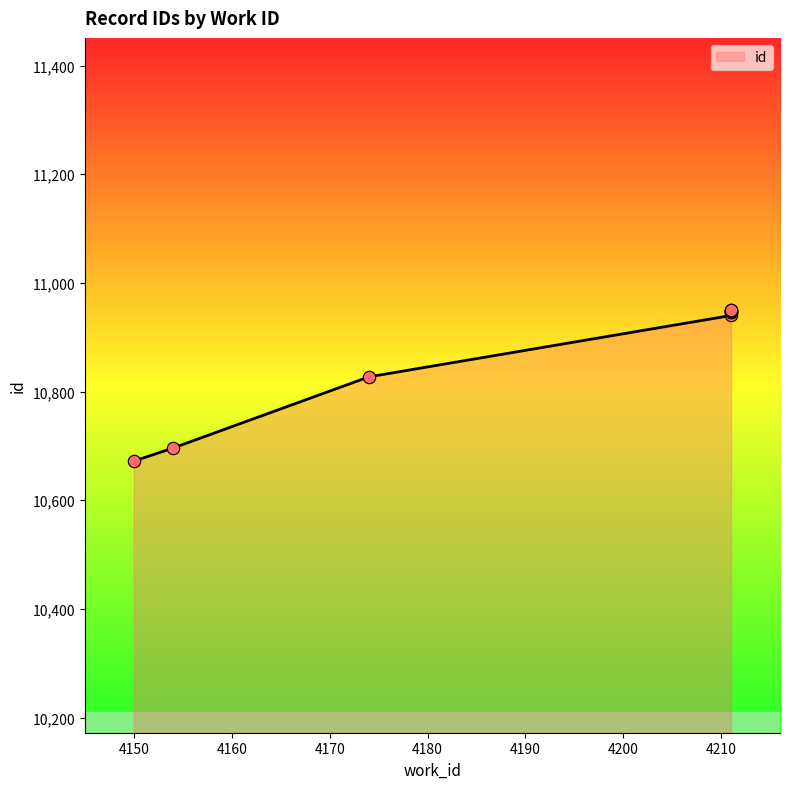

What is the ratio of the value at 4174 to the value at 4211?

1.0